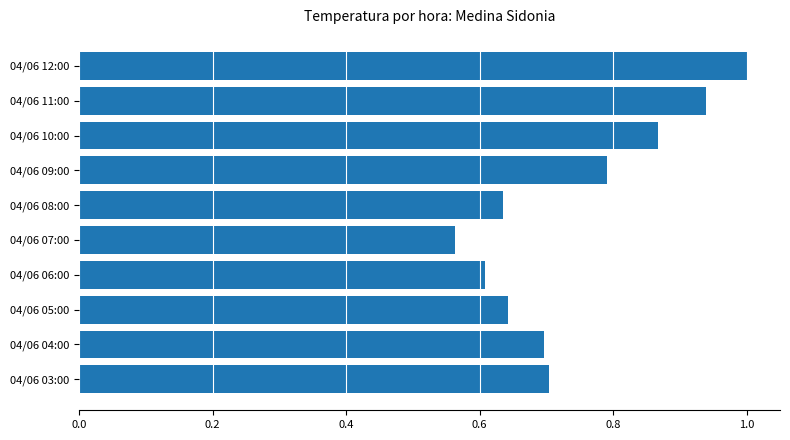

At which category does the chart reach its minimum across all series?

04/06 07:00